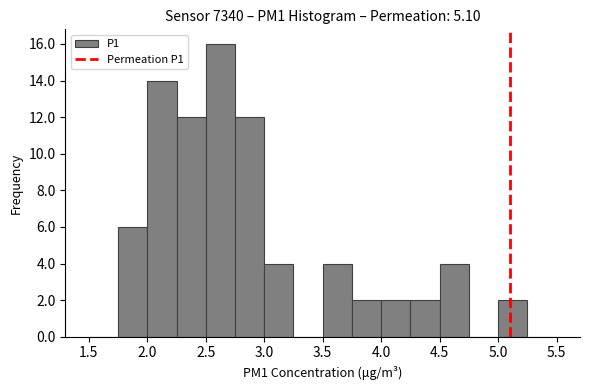

Reading left to right, list every bar in this chart as the range it spans on the x-axis followed by its height. The values are not printed on the chart, so give them approximately, as read against the axis.

1.50 to 1.75: 0
1.75 to 2.00: 6
2.00 to 2.25: 14
2.25 to 2.50: 12
2.50 to 2.75: 16
2.75 to 3.00: 12
3.00 to 3.25: 4
3.25 to 3.50: 0
3.50 to 3.75: 4
3.75 to 4.00: 2
4.00 to 4.25: 2
4.25 to 4.50: 2
4.50 to 4.75: 4
4.75 to 5.00: 0
5.00 to 5.25: 2
5.25 to 5.50: 0